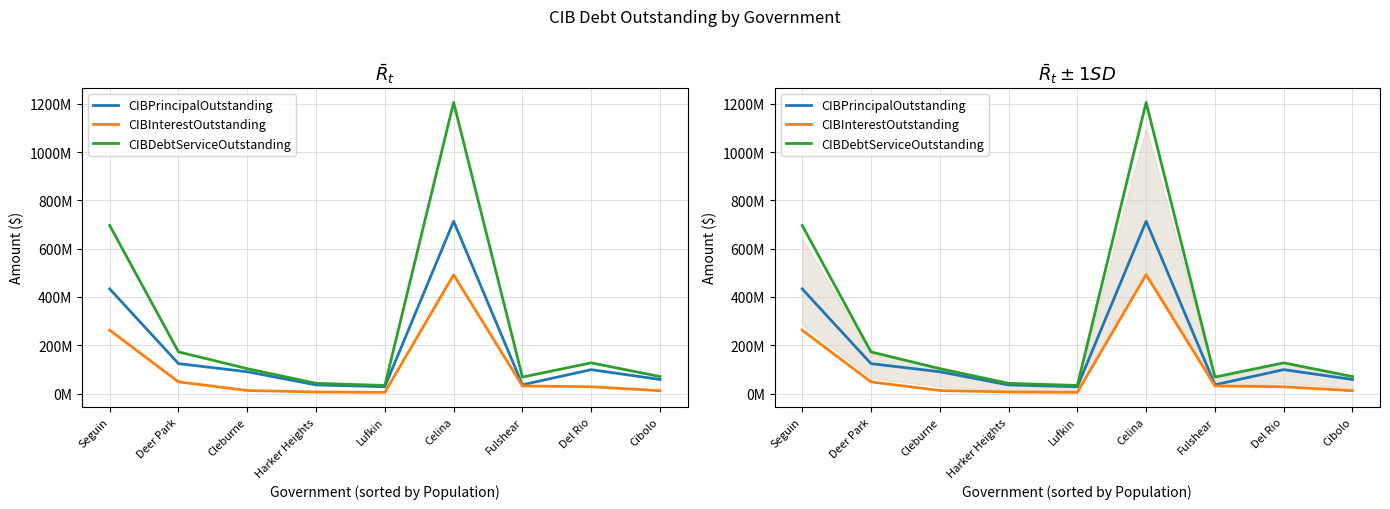

What is the difference between the highest and lowest values at Seguin?

433605000.0